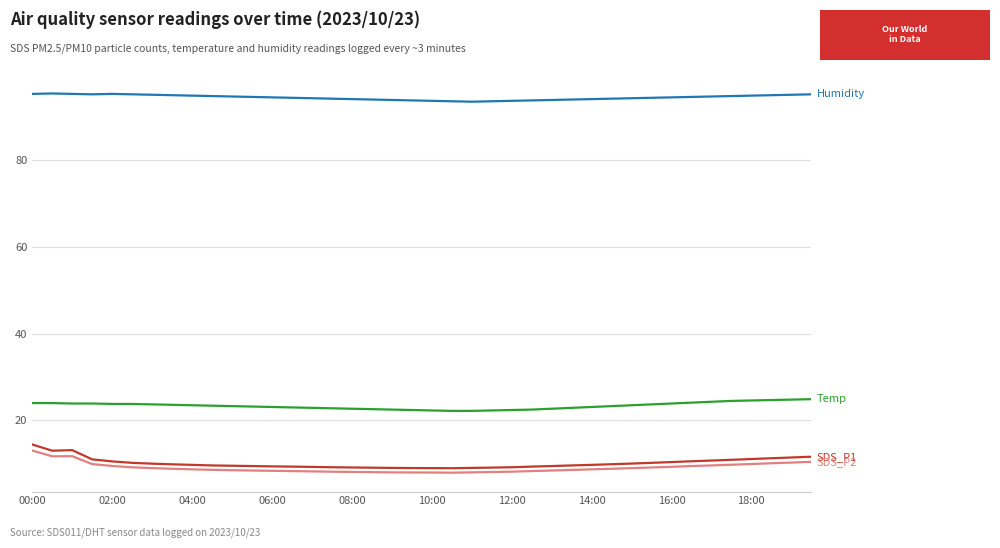

What is the greatest value displayed?

95.4